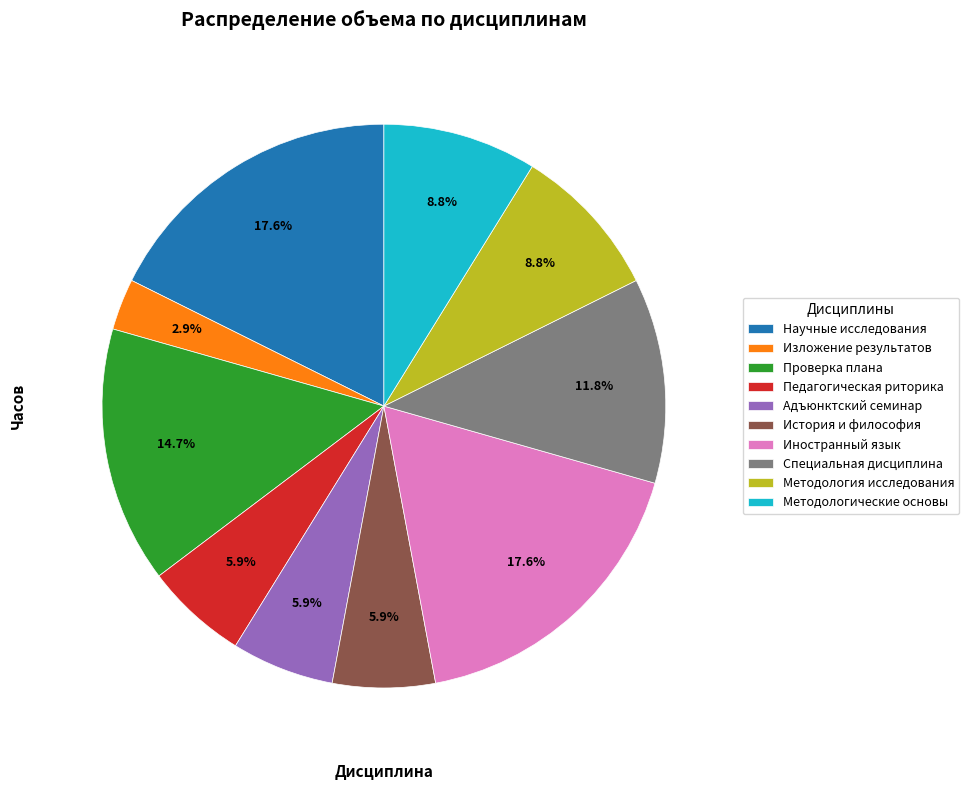

Which category has the smallest portion of the pie?

Изложение результатов